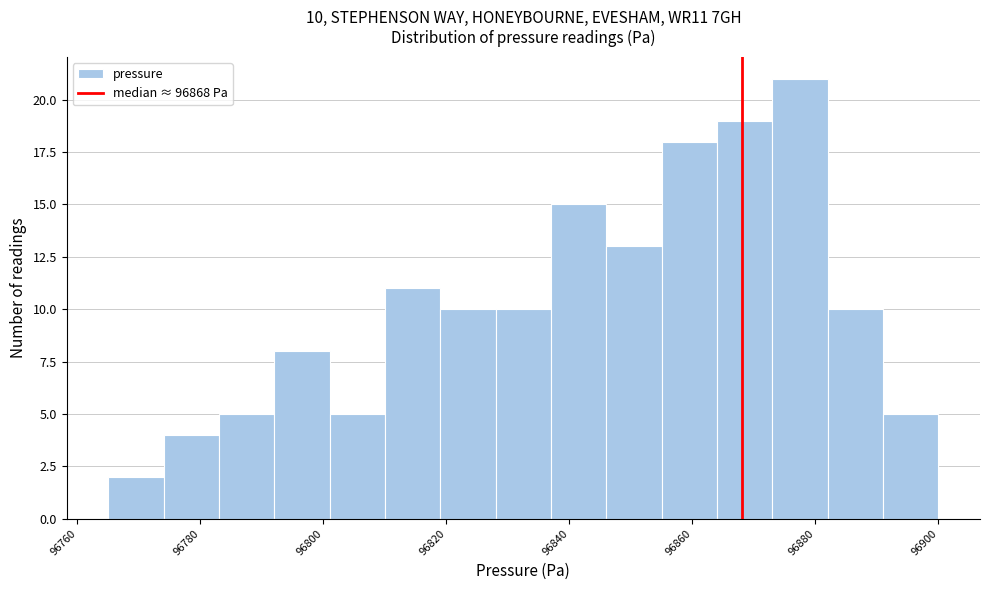

Over which range of the x-axis is the bar tallest?

96873 to 96882